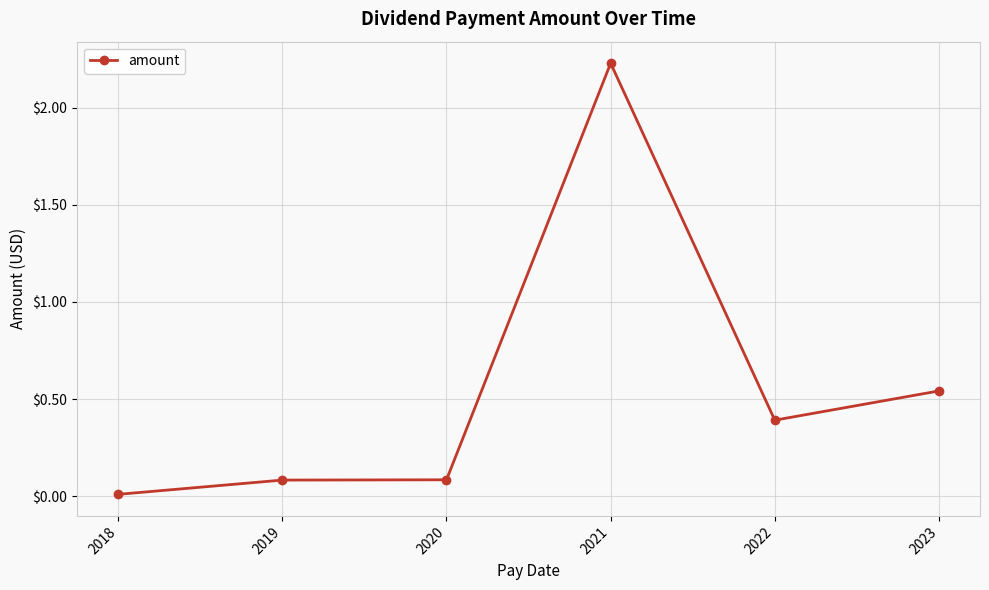

What is the average value?

0.6